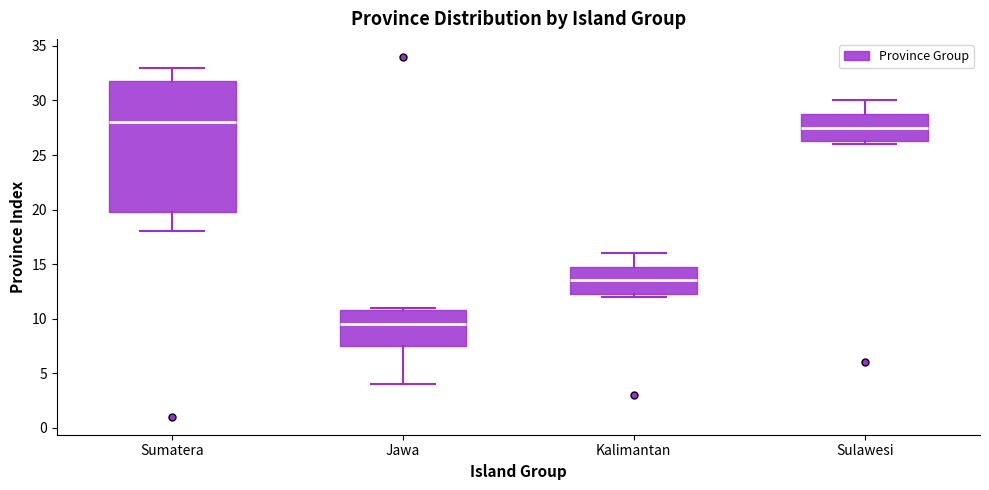

Reading left to right, transcribe this box plot: for each box, give where its median line is, the range the box spans, and where its two whiskers end, as read against the y-axis. The values are not printed on the chart, so give them approximately, as read against the axis.

Sumatera: median 28.0, box 20.0 to 32.0, whiskers 18.0 to 33.0
Jawa: median 9.5, box 7.5 to 11.0, whiskers 4.0 to 11.0 (just above the box's upper edge)
Kalimantan: median 13.5, box 12.5 to 15.0, whiskers 12.0 to 16.0
Sulawesi: median 27.5, box 26.5 to 29.0, whiskers 26.0 to 30.0